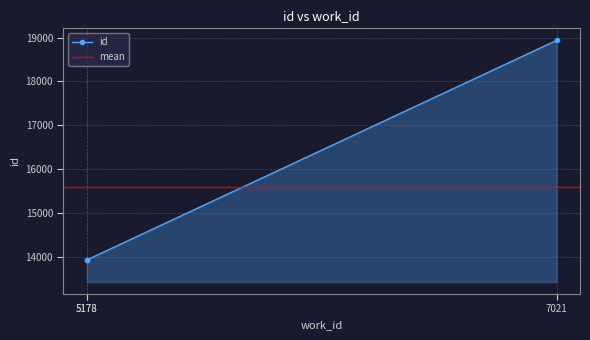

What is the ratio of the value at 5178 to the value at 5178?

1.0